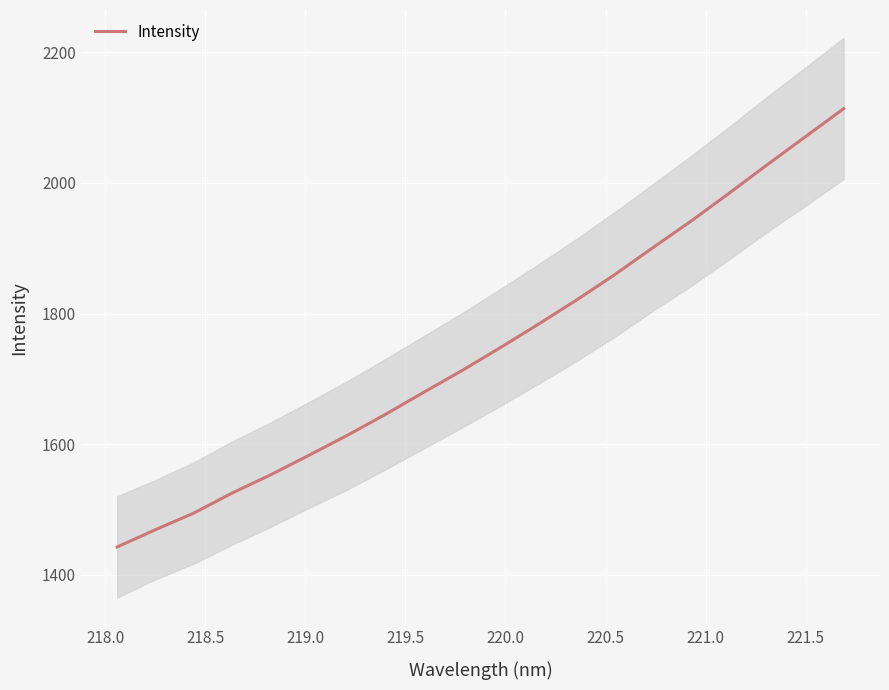

Reading left to right, transcribe all the data shown in this chart.

1442.5	1469.0	1494.3	1525.0	1552.7	1582.5	1613.0	1645.2	1679.0	1712.2	1747.2	1783.2	1820.3	1859.2	1900.6	1941.3	1984.2	2027.9	2070.9	2113.8